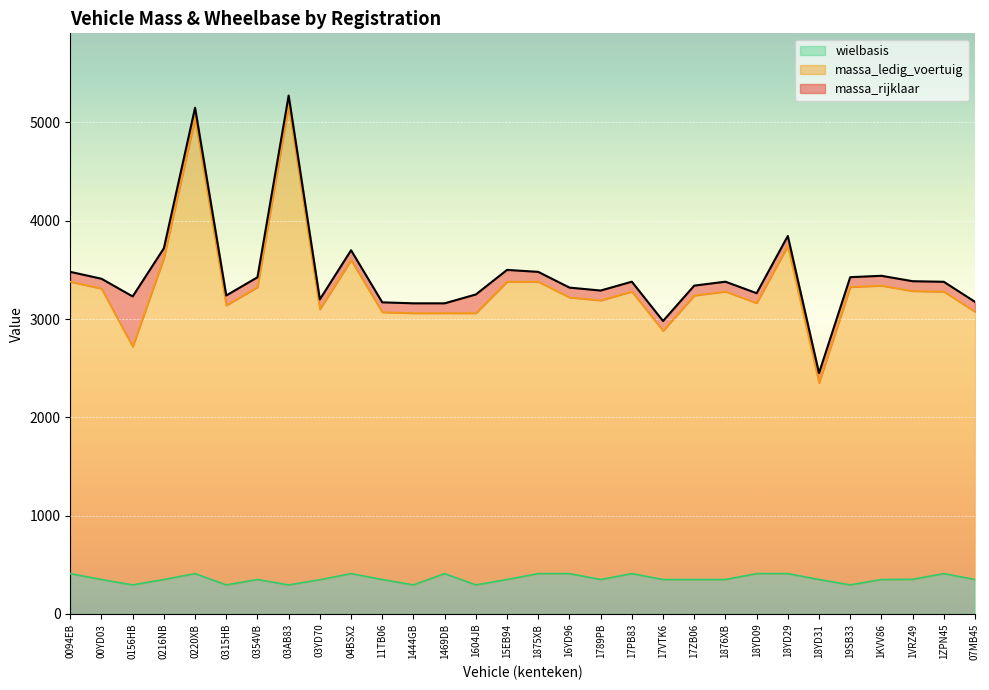

What is the maximum value for wielbasis?

410